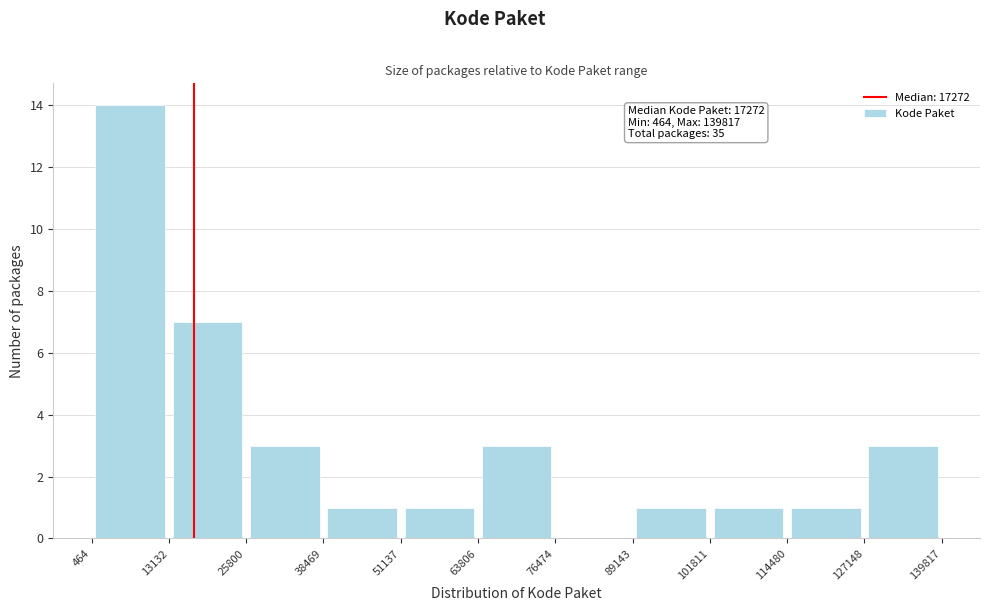

Over which range of the x-axis is the bar tallest?

464 to 13132